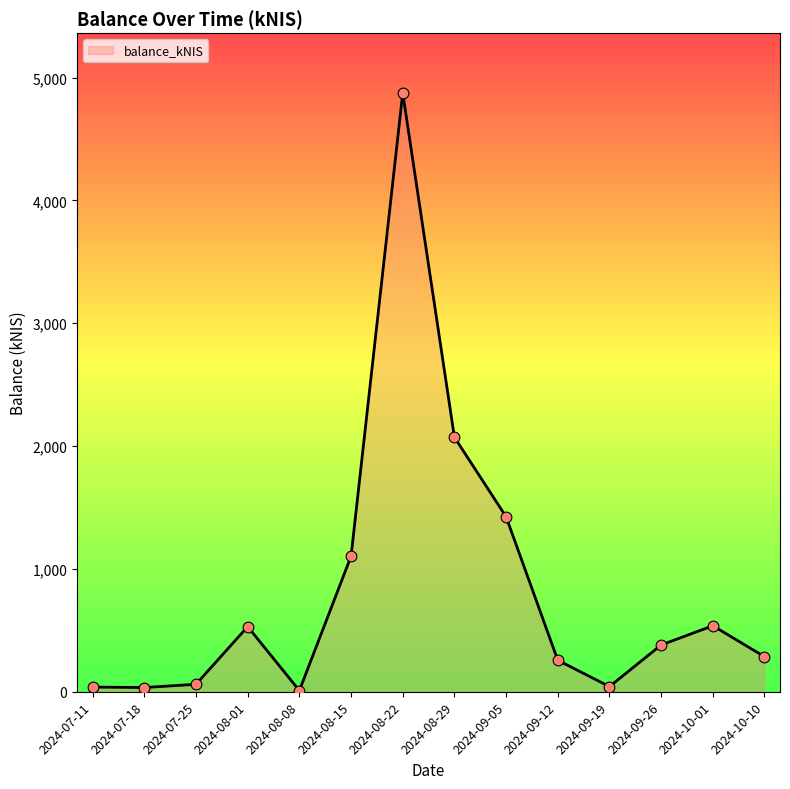

Approximately how many times larger is the value at 2024-09-12 compared to 2024-09-19?

6.1